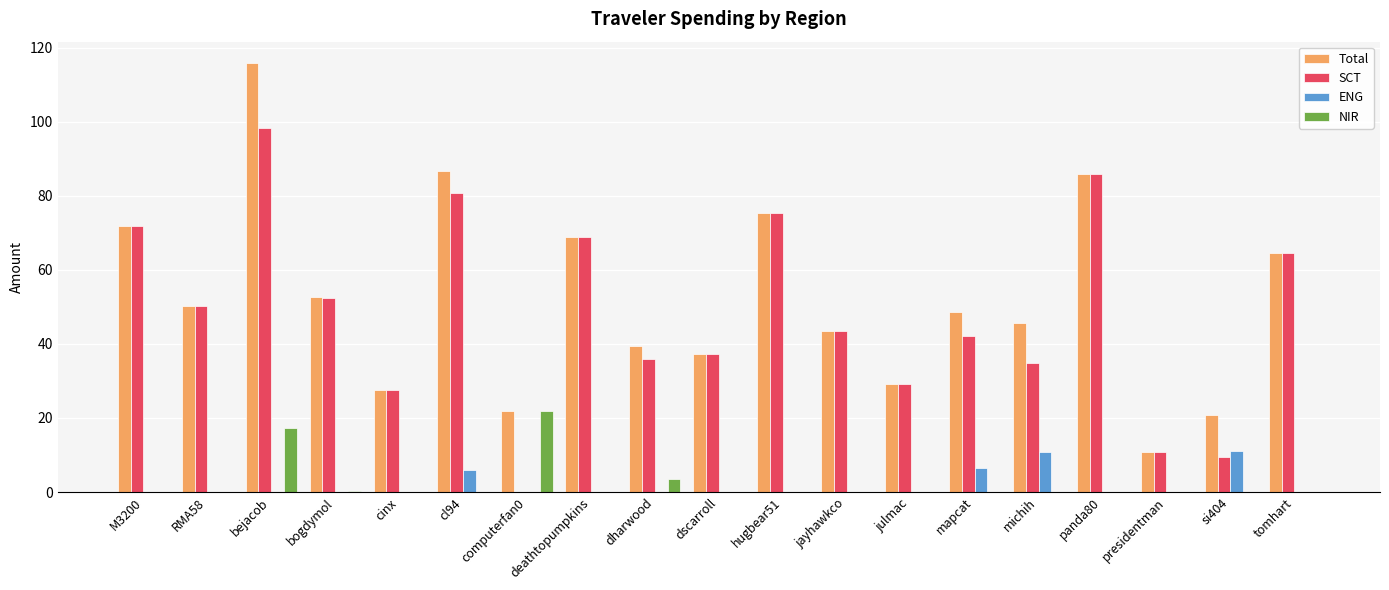

Read the SCT value at si404.

9.6